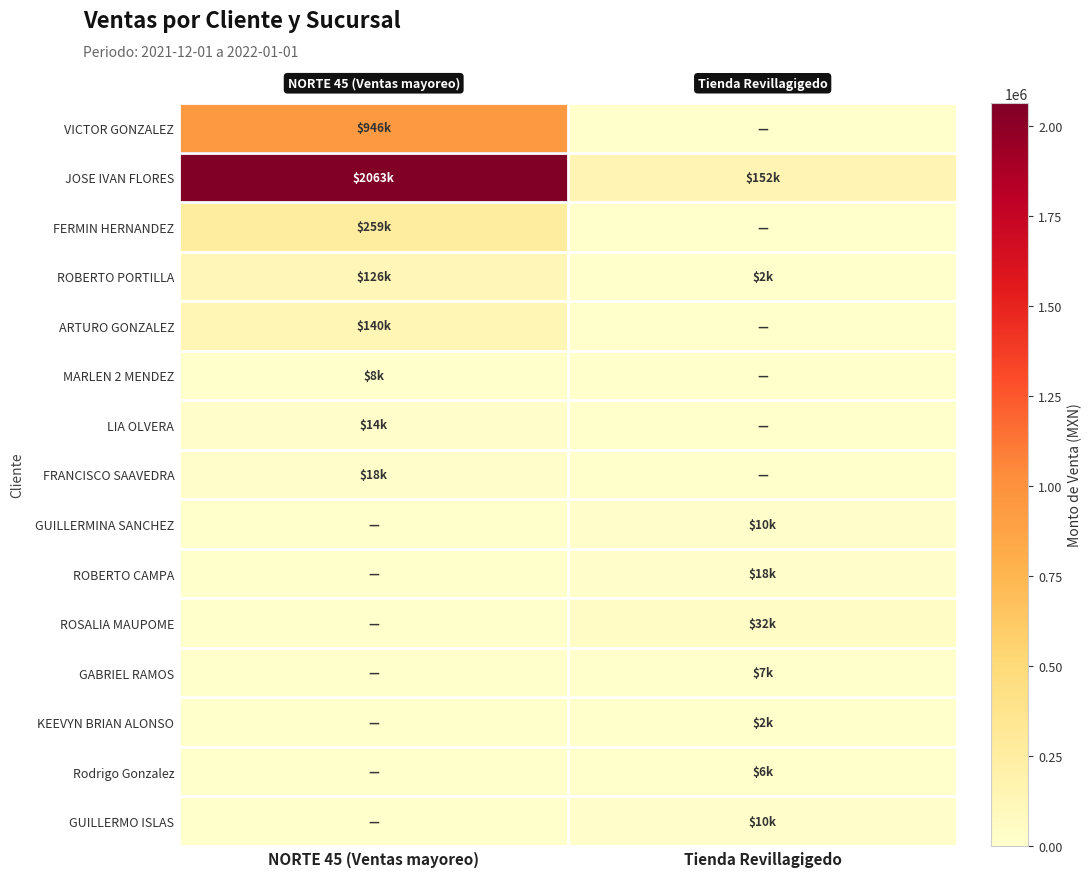

Which series has the widest spread of values?

JOSE IVAN FLORES